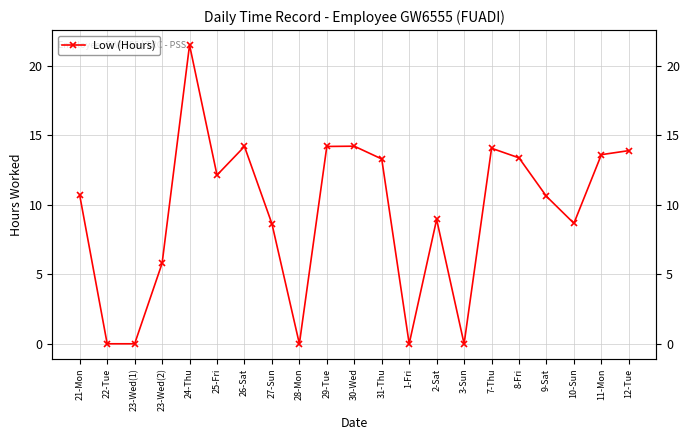

How many data points are above 10?

12